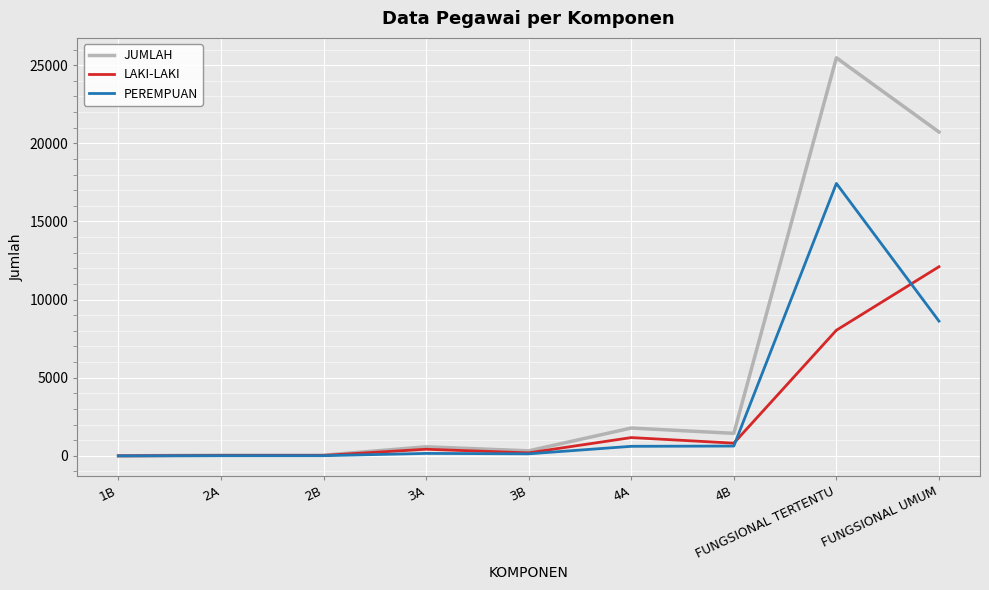

What is the spread (max minus min) of values at FUNGSIONAL UMUM?

12105